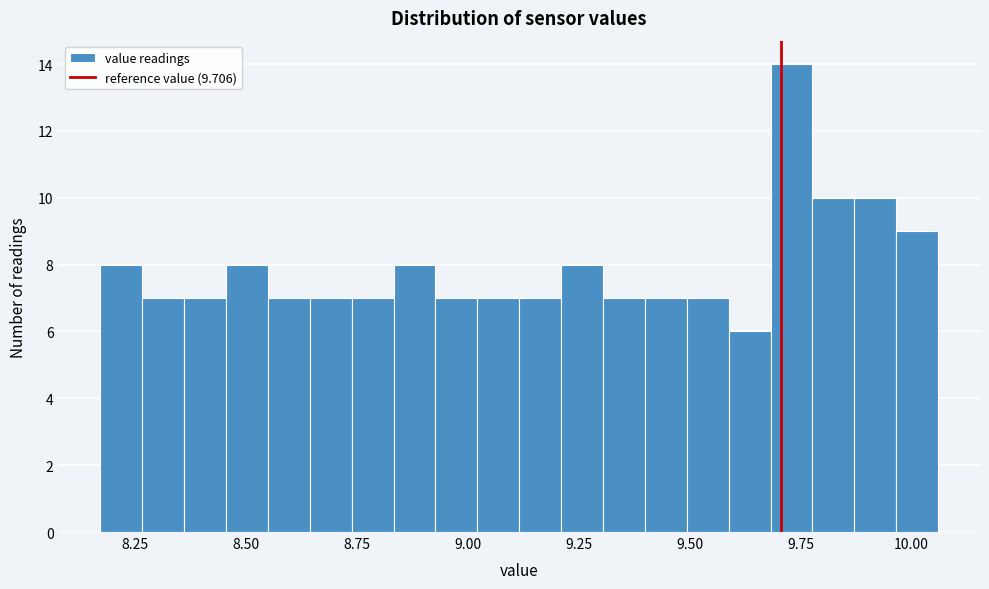

Read against the x-axis, roughly where is the centre of the tallest bar?

9.75